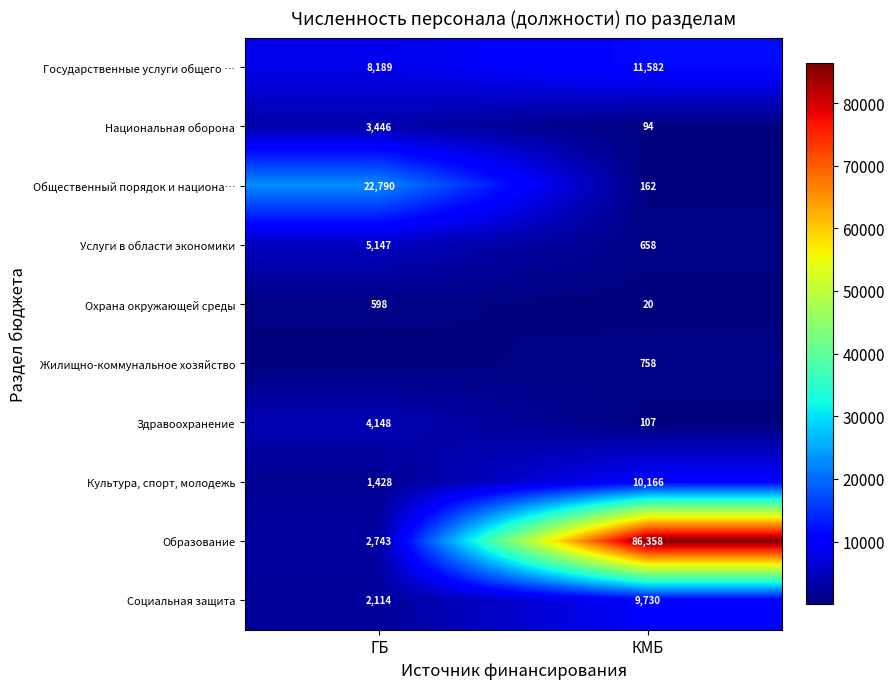

What is the spread (max minus min) of values at ГБ?

22790.5